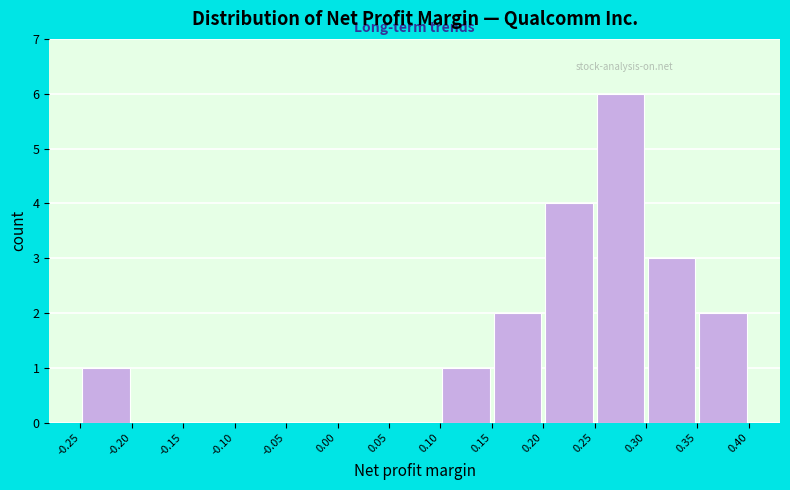

Reading left to right, list every bar in this chart as the range it spans on the x-axis followed by its height. The values are not printed on the chart, so give them approximately, as read against the axis.

-0.25 to -0.20: 1
-0.20 to -0.15: 0
-0.15 to -0.10: 0
-0.10 to -0.05: 0
-0.05 to 0.00: 0
0.00 to 0.05: 0
0.05 to 0.10: 0
0.10 to 0.15: 1
0.15 to 0.20: 2
0.20 to 0.25: 4
0.25 to 0.30: 6
0.30 to 0.35: 3
0.35 to 0.40: 2